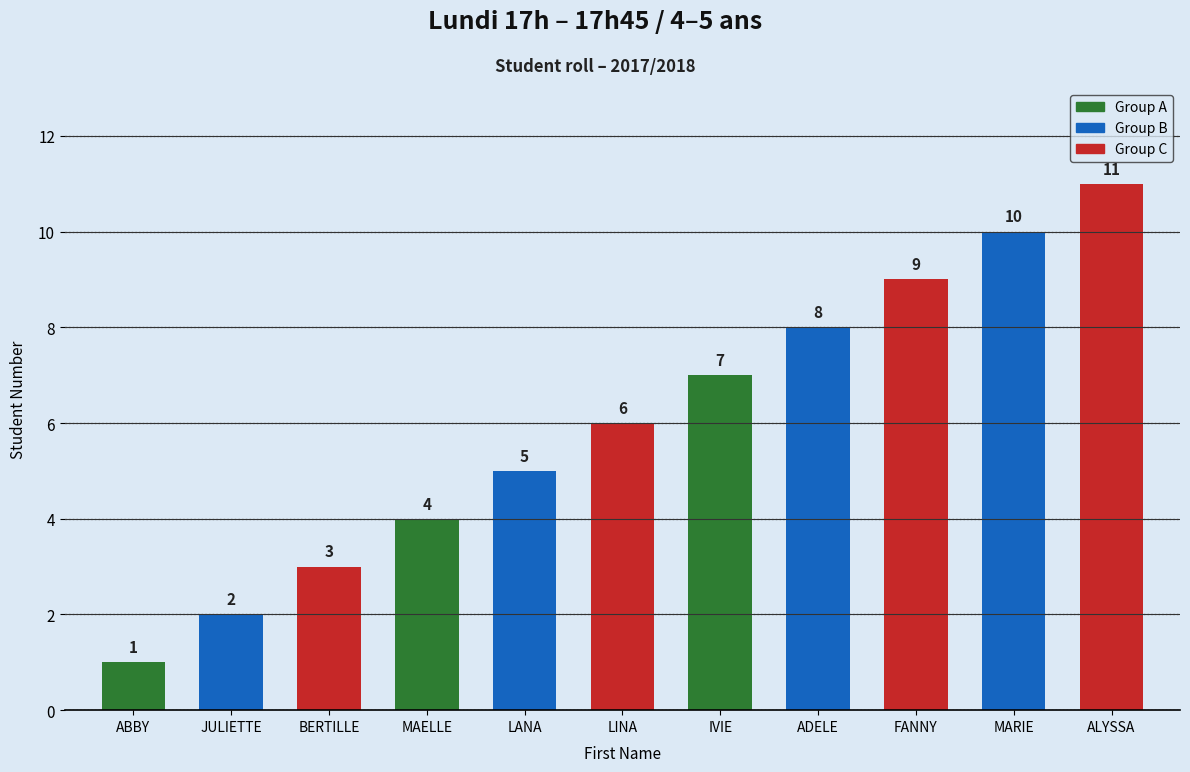

The value at FANNY is 9. True or false?

True